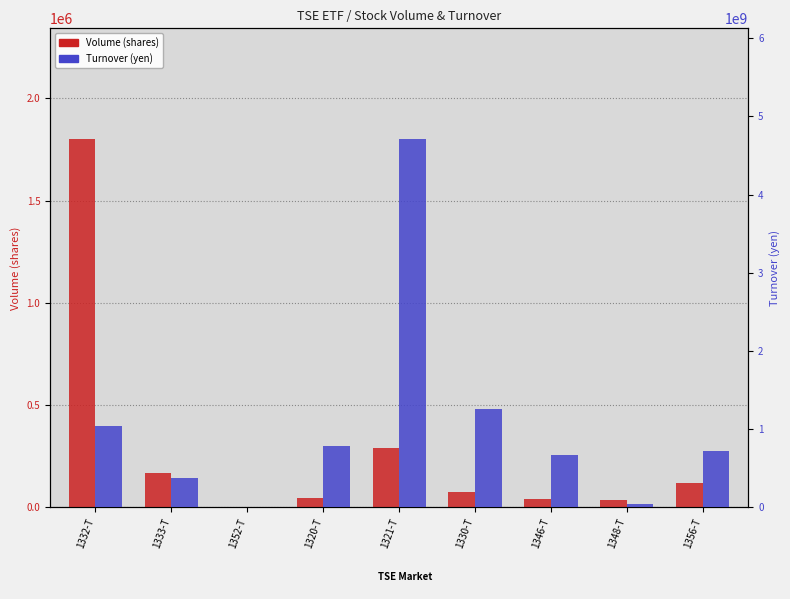

Which series has the widest spread of values?

Turnover (yen)